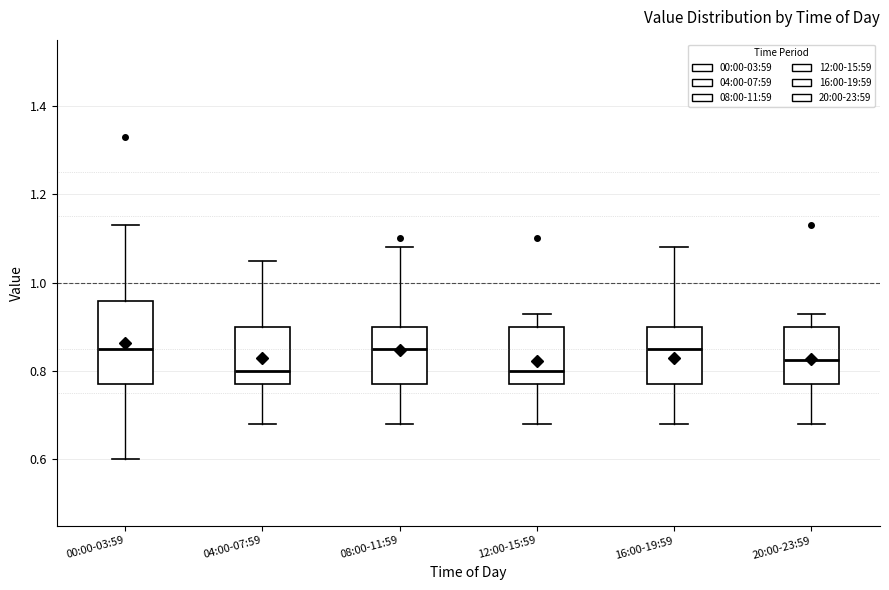

Comparing the boxes themselves (not the whiskers), which one is the tallest?

00:00-03:59